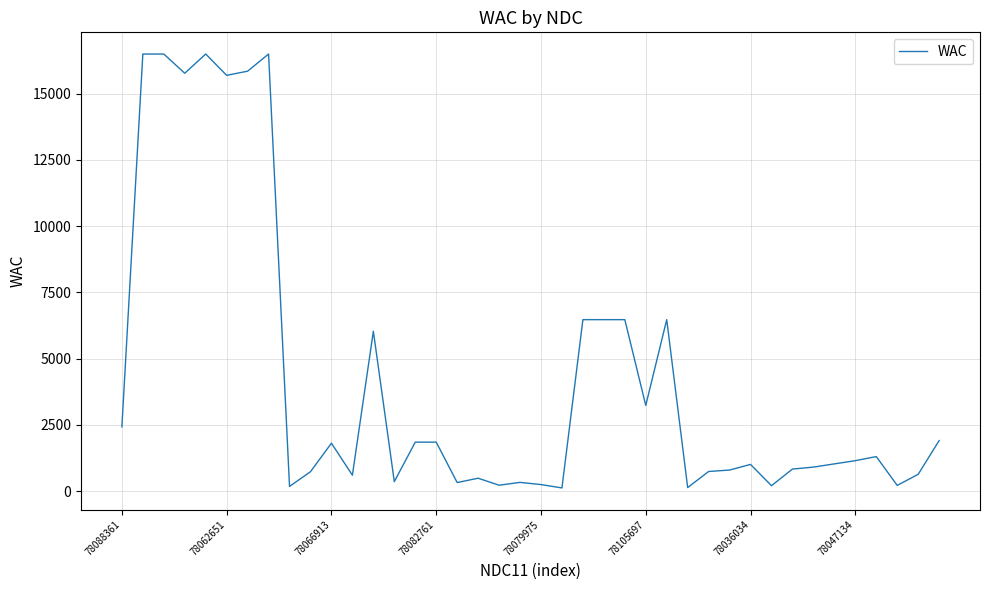

What is the minimum value shown in the chart?

122.6